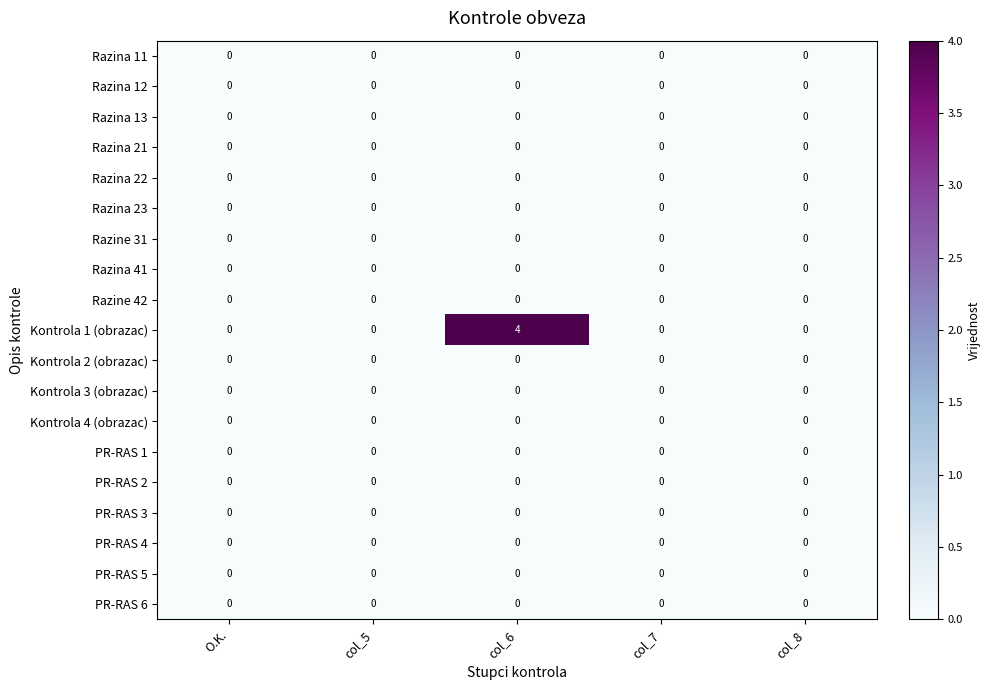

Which series has the largest range (max minus min)?

Kontrola 1 (obrazac)